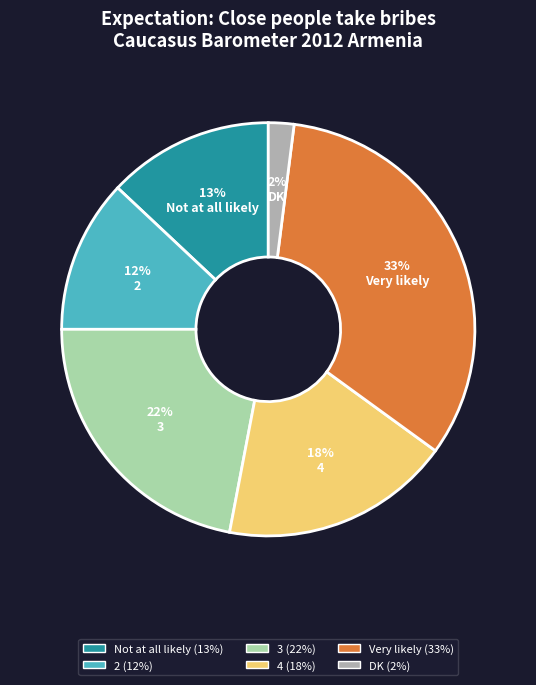

How many segments does this pie chart have?

6